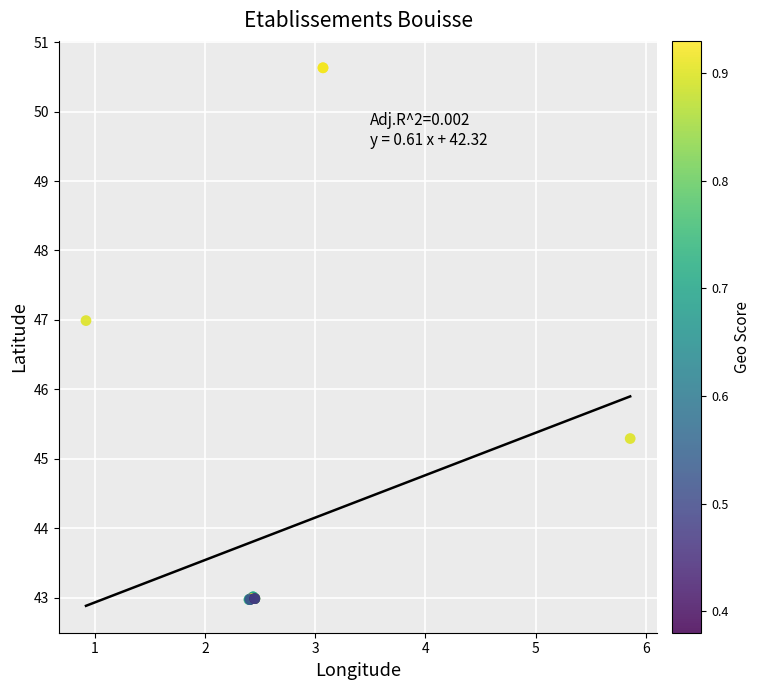

What Y value in the scatter plot is closest to 46?

45.3